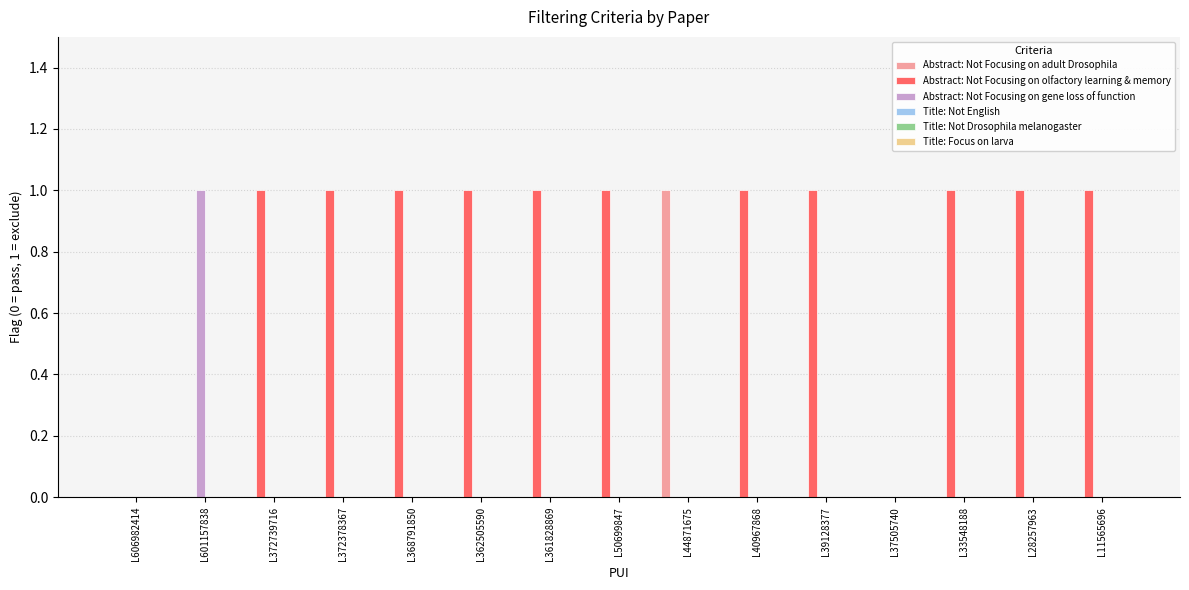

Which series changed the most between L601157838 and L37505740?

Abstract: Not Focusing on gene loss of function